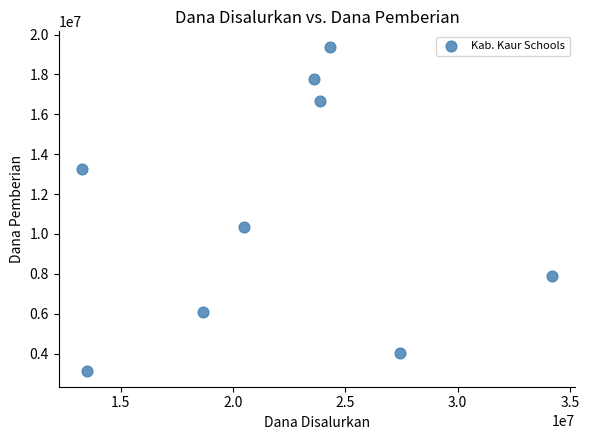

What is the range of X values (max minus min)?

20925000